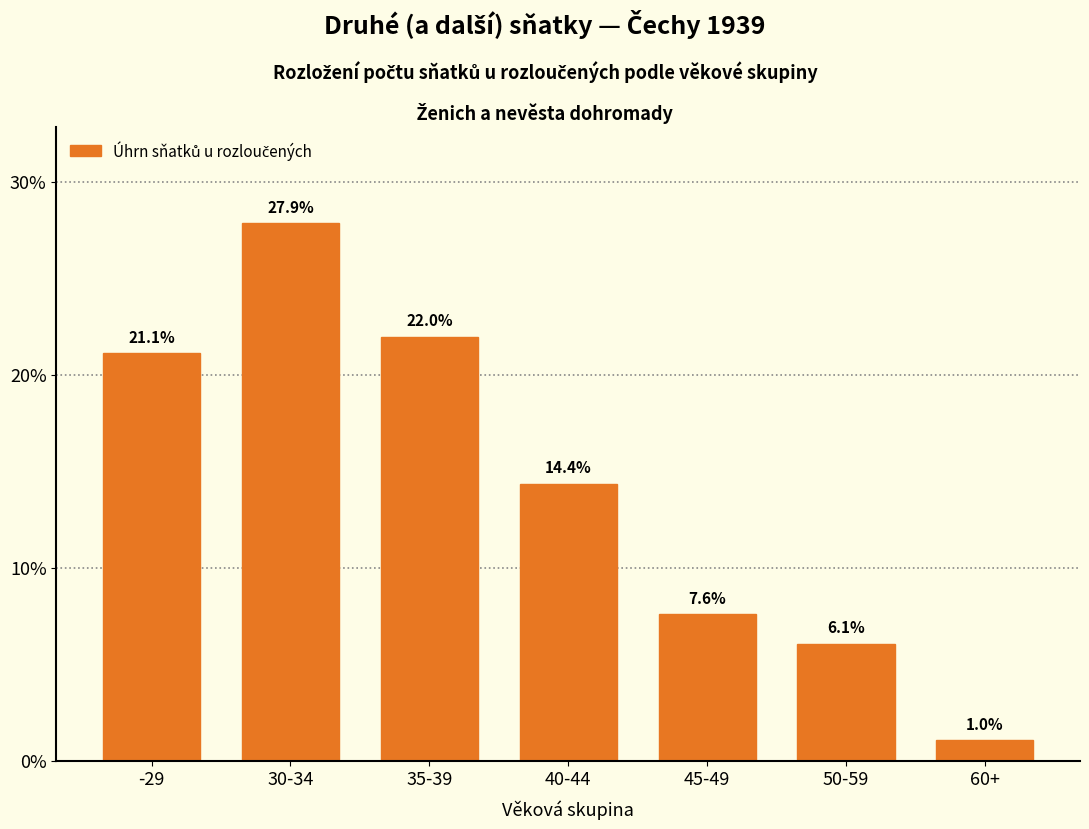

Reading right to left, extract all data points from this chart.

60+=1.0	50-59=6.1	45-49=7.6	40-44=14.4	35-39=22.0	30-34=27.9	-29=21.1